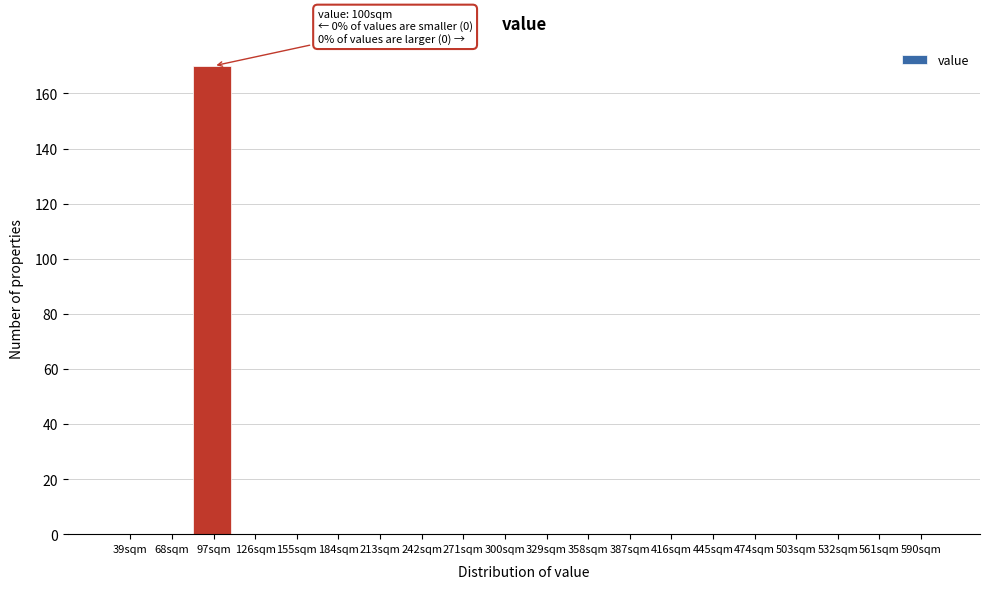

Reading left to right, list all the values displayed in this chart.

39sqm=0	68sqm=0	97sqm=170	126sqm=0	155sqm=0	184sqm=0	213sqm=0	242sqm=0	271sqm=0	300sqm=0	329sqm=0	358sqm=0	387sqm=0	416sqm=0	445sqm=0	474sqm=0	503sqm=0	532sqm=0	561sqm=0	590sqm=0